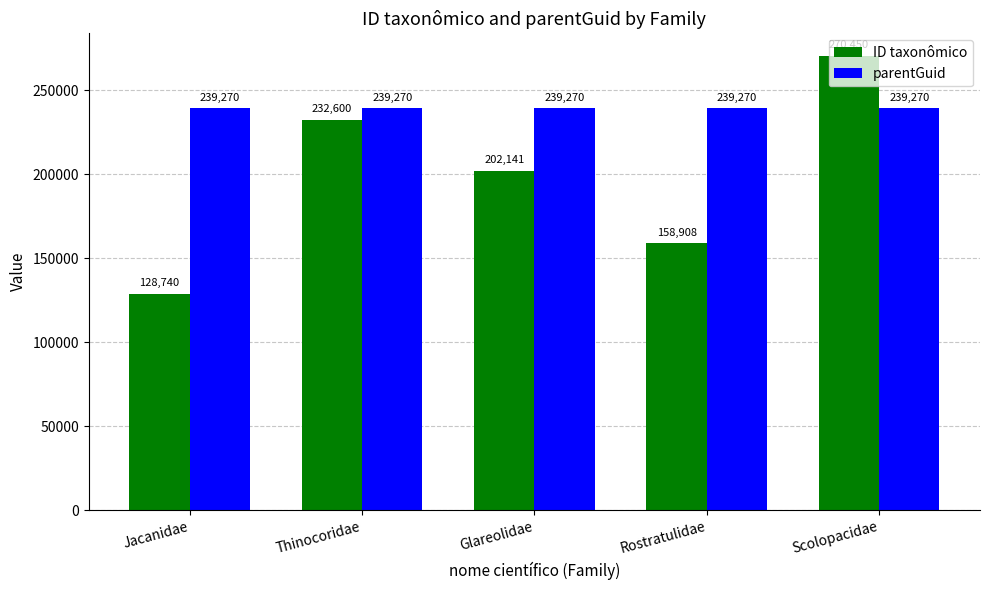

Reading right to left, transcribe all the data shown in this chart.

ID taxonômico: Scolopacidae=270450	Rostratulidae=158908	Glareolidae=202141	Thinocoridae=232600	Jacanidae=128740
parentGuid: Scolopacidae=239270	Rostratulidae=239270	Glareolidae=239270	Thinocoridae=239270	Jacanidae=239270